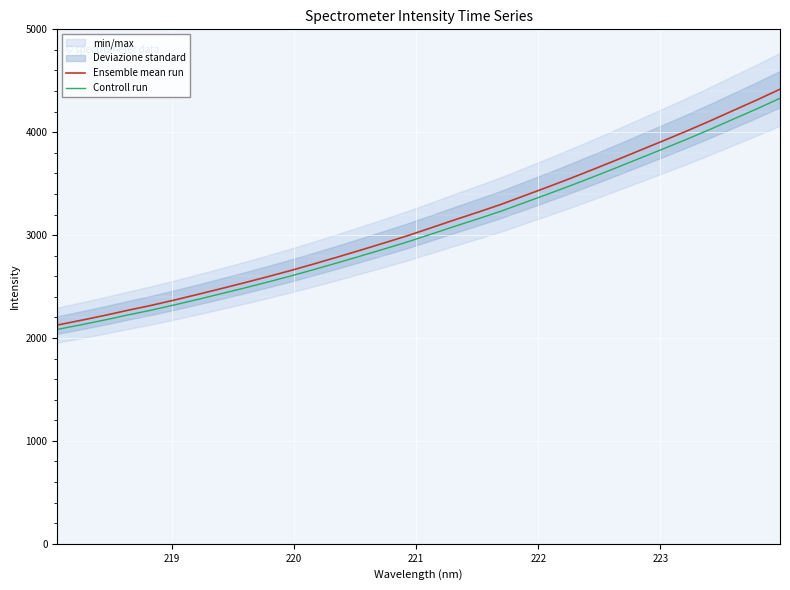

What is the maximum value for Controll run?

4329.9